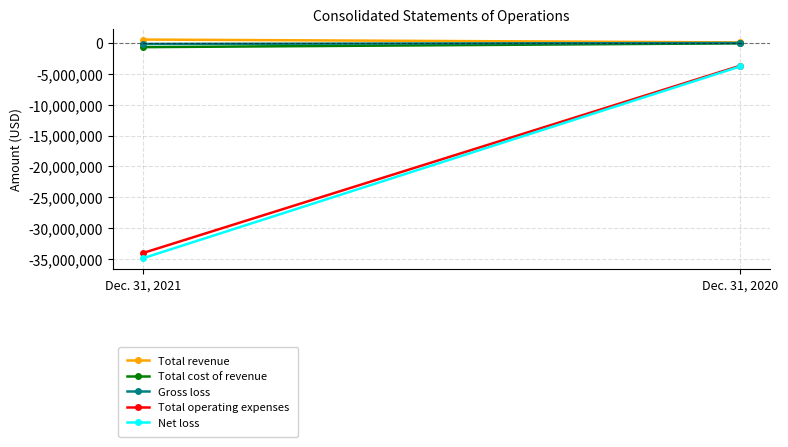

The Total revenue series shows 34317 at Dec. 31, 2020. True or false?

False